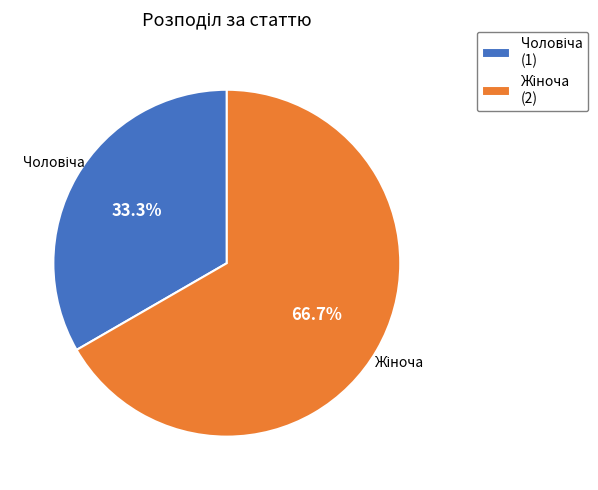

Is there any slice that represents more than half of the pie?

Yes